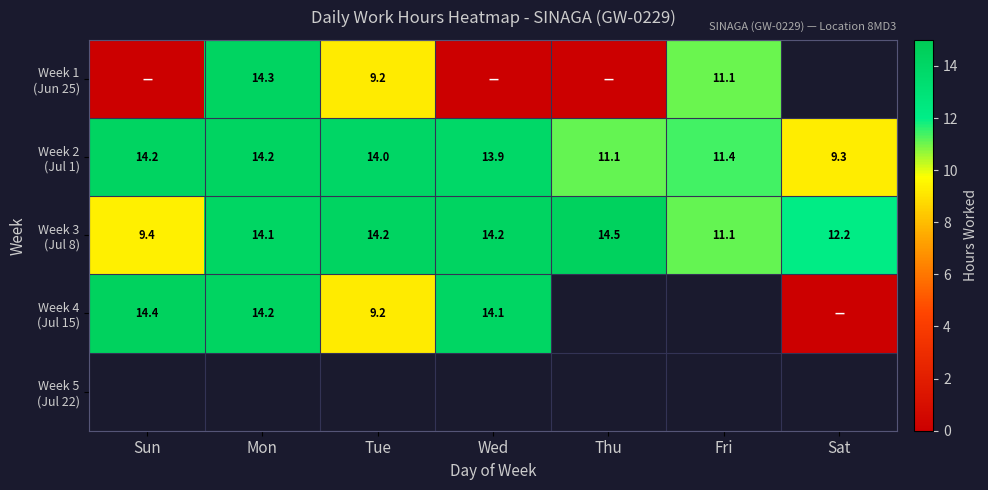

At which label does Week 2 (Jul 1) reach its minimum?

Sat